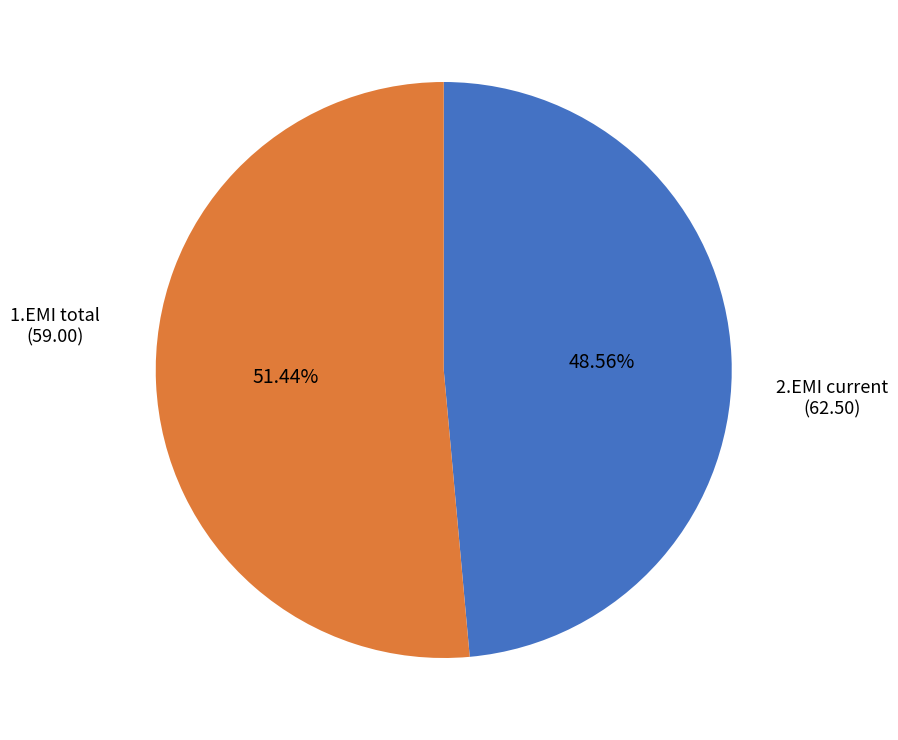

How many slices are in this pie chart?

2